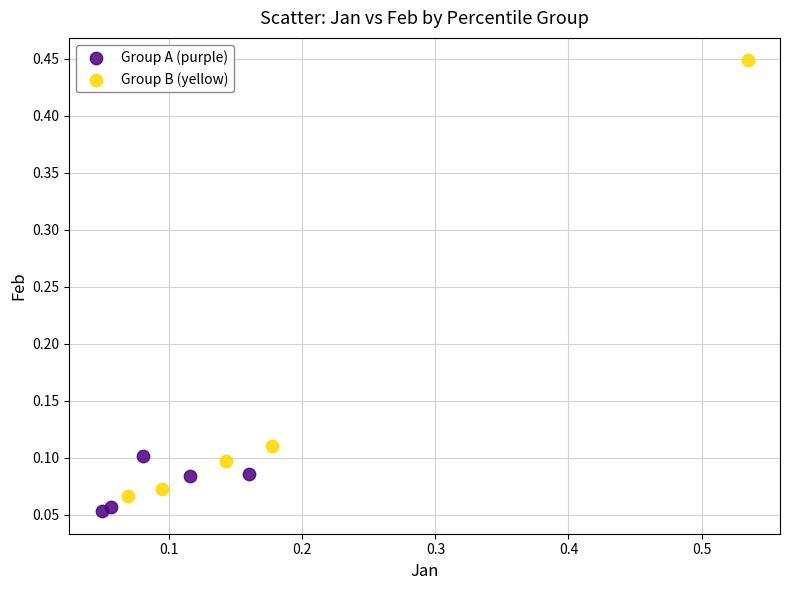

Which series contains the highest Y value?

Group B (yellow)